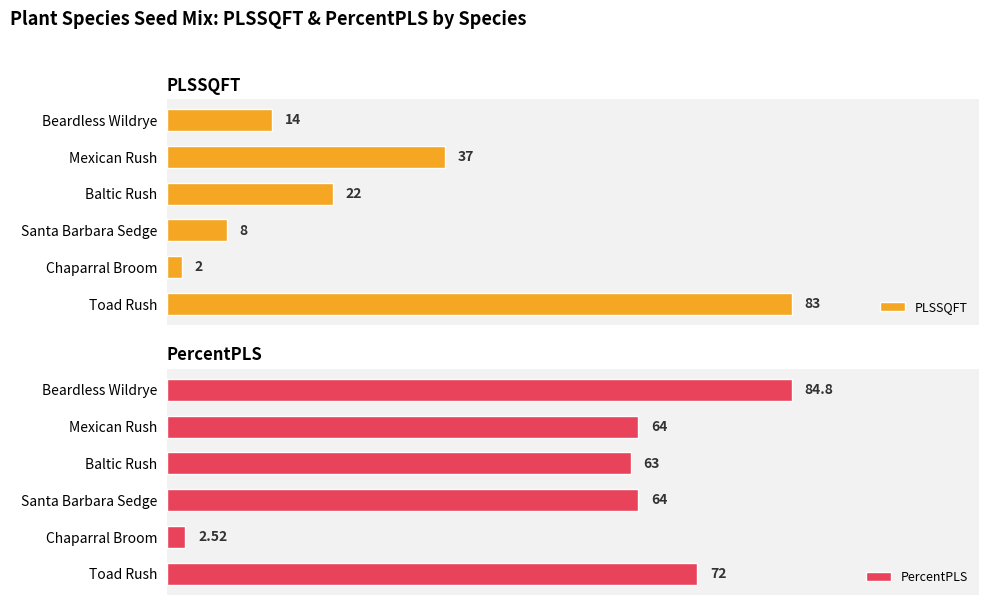

What are all the series names shown in the legend?

PLSSQFT, PercentPLS